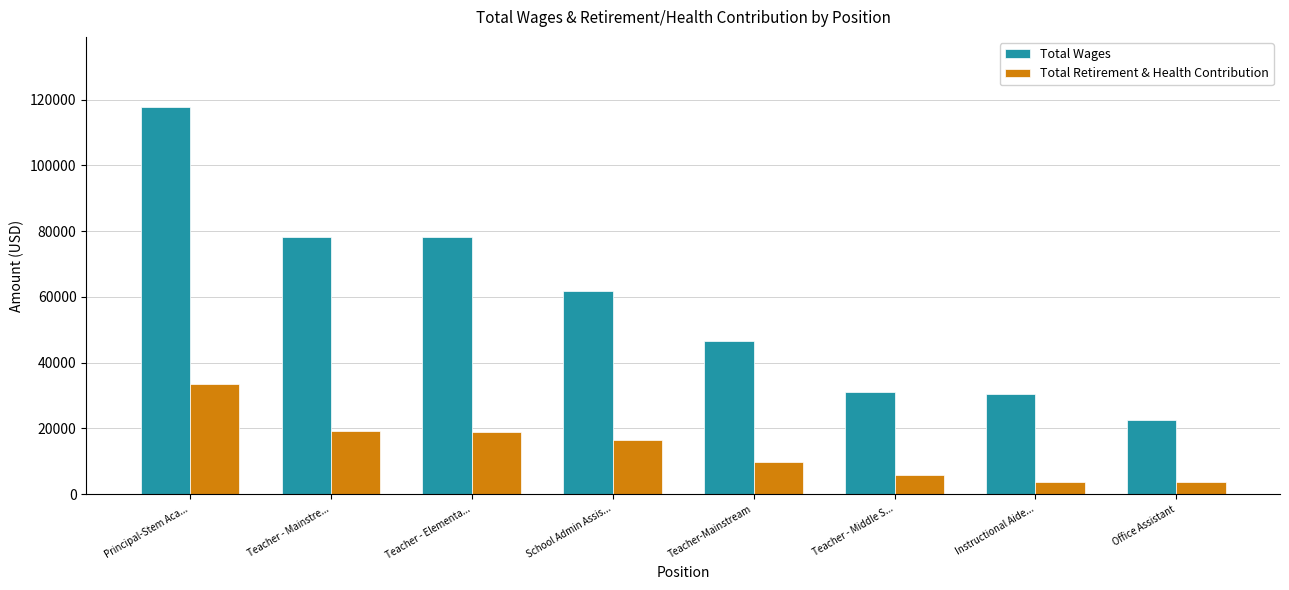

What is the value of the Total Retirement & Health Contribution bar at the 7th from the left?

3813.0